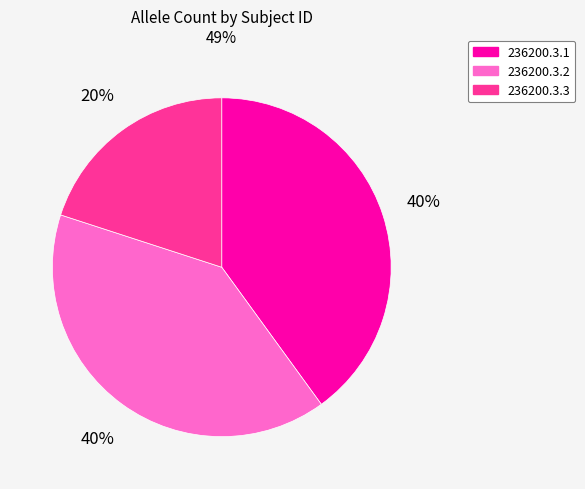

Is it true that 236200.3.3 is 13% of the pie?

False